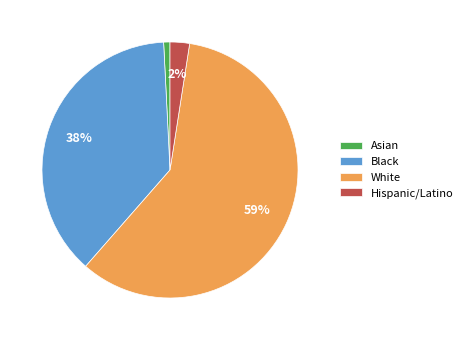

To the nearest percent, what portion does Hispanic/Latino represent?

2%